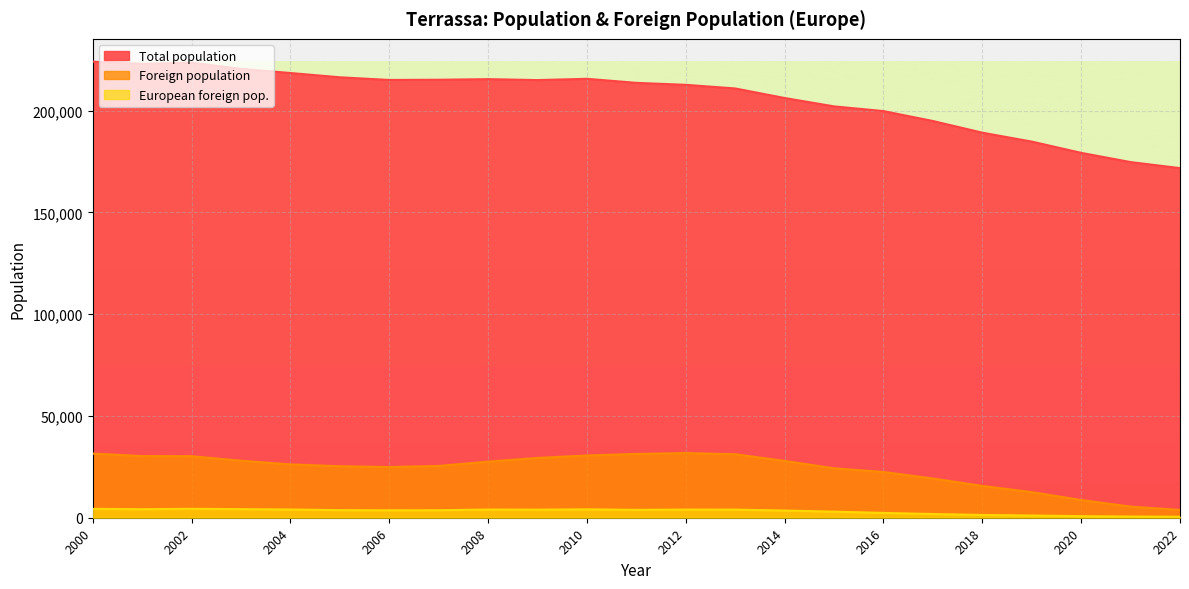

True or false: Foreign population and European foreign pop. cross at least once.

False